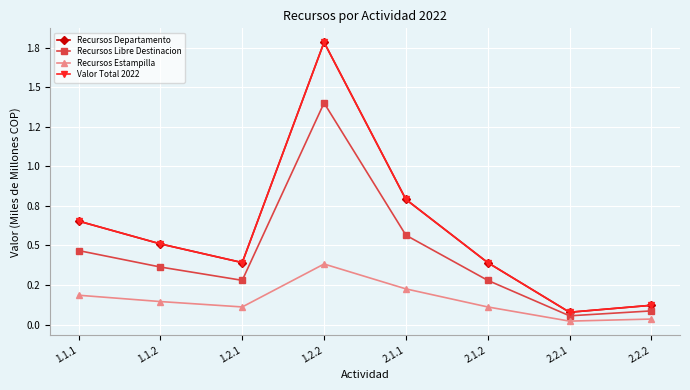

List the labels in order of Recursos Libre Destinacion value, largest first.

1.2.2, 2.1.1, 1.1.1, 1.1.2, 1.2.1, 2.1.2, 2.2.2, 2.2.1